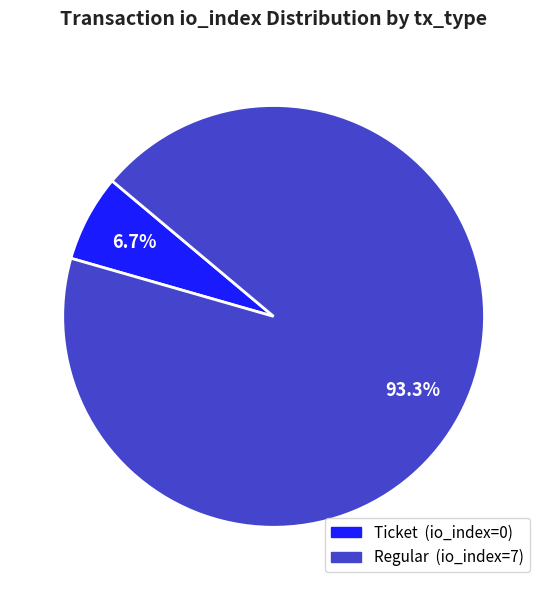

Count the number of slices in the pie.

2